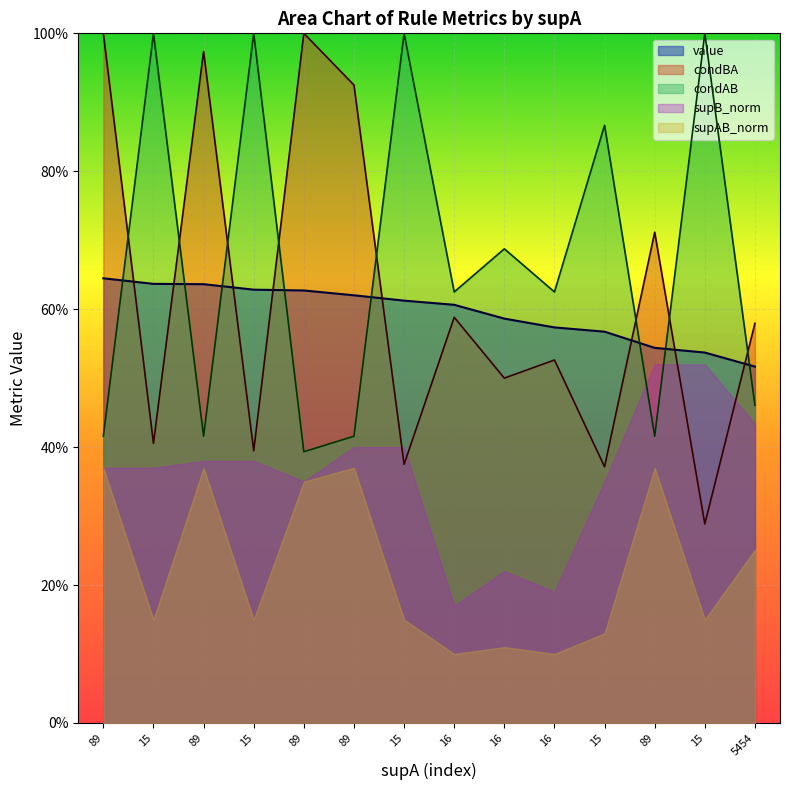

True or false: value has more than 1 interior local peaks.

False